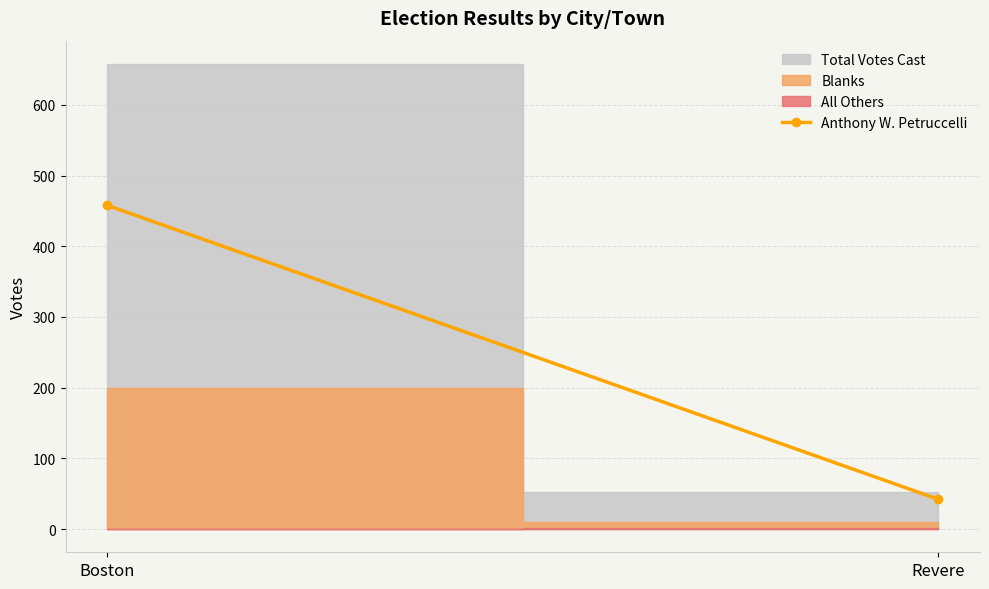

Is it true that the value at Boston is 794?

False